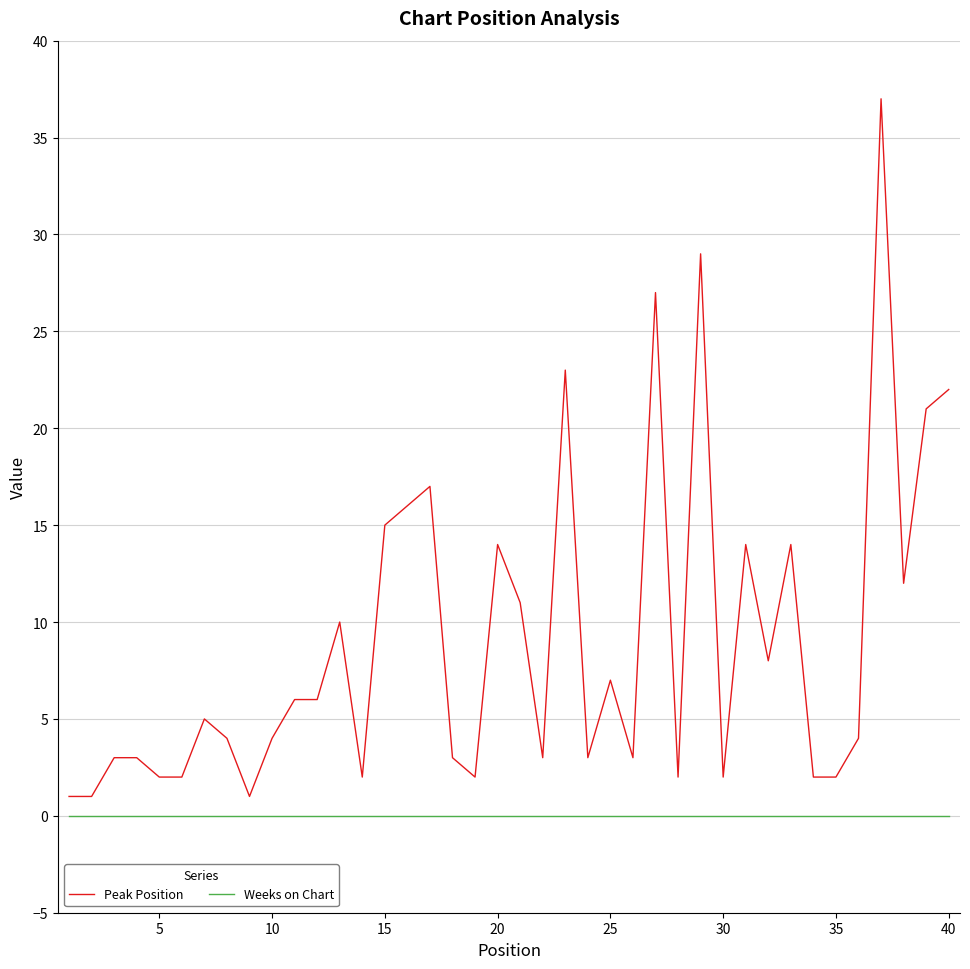

How many values in the Peak Position series are below 5?

20